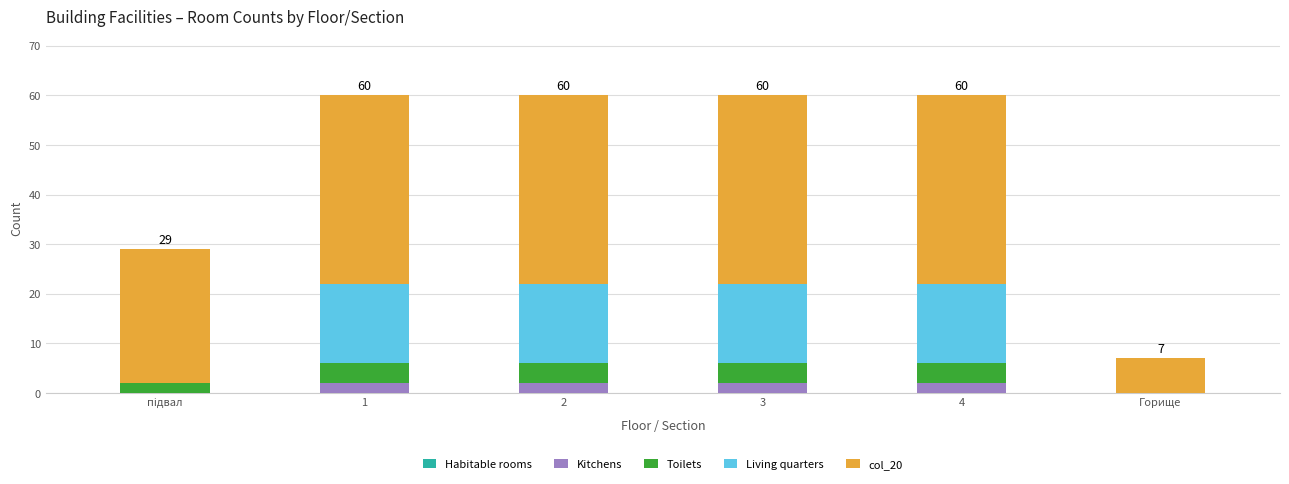

The Kitchens series shows 2 at 3. True or false?

True